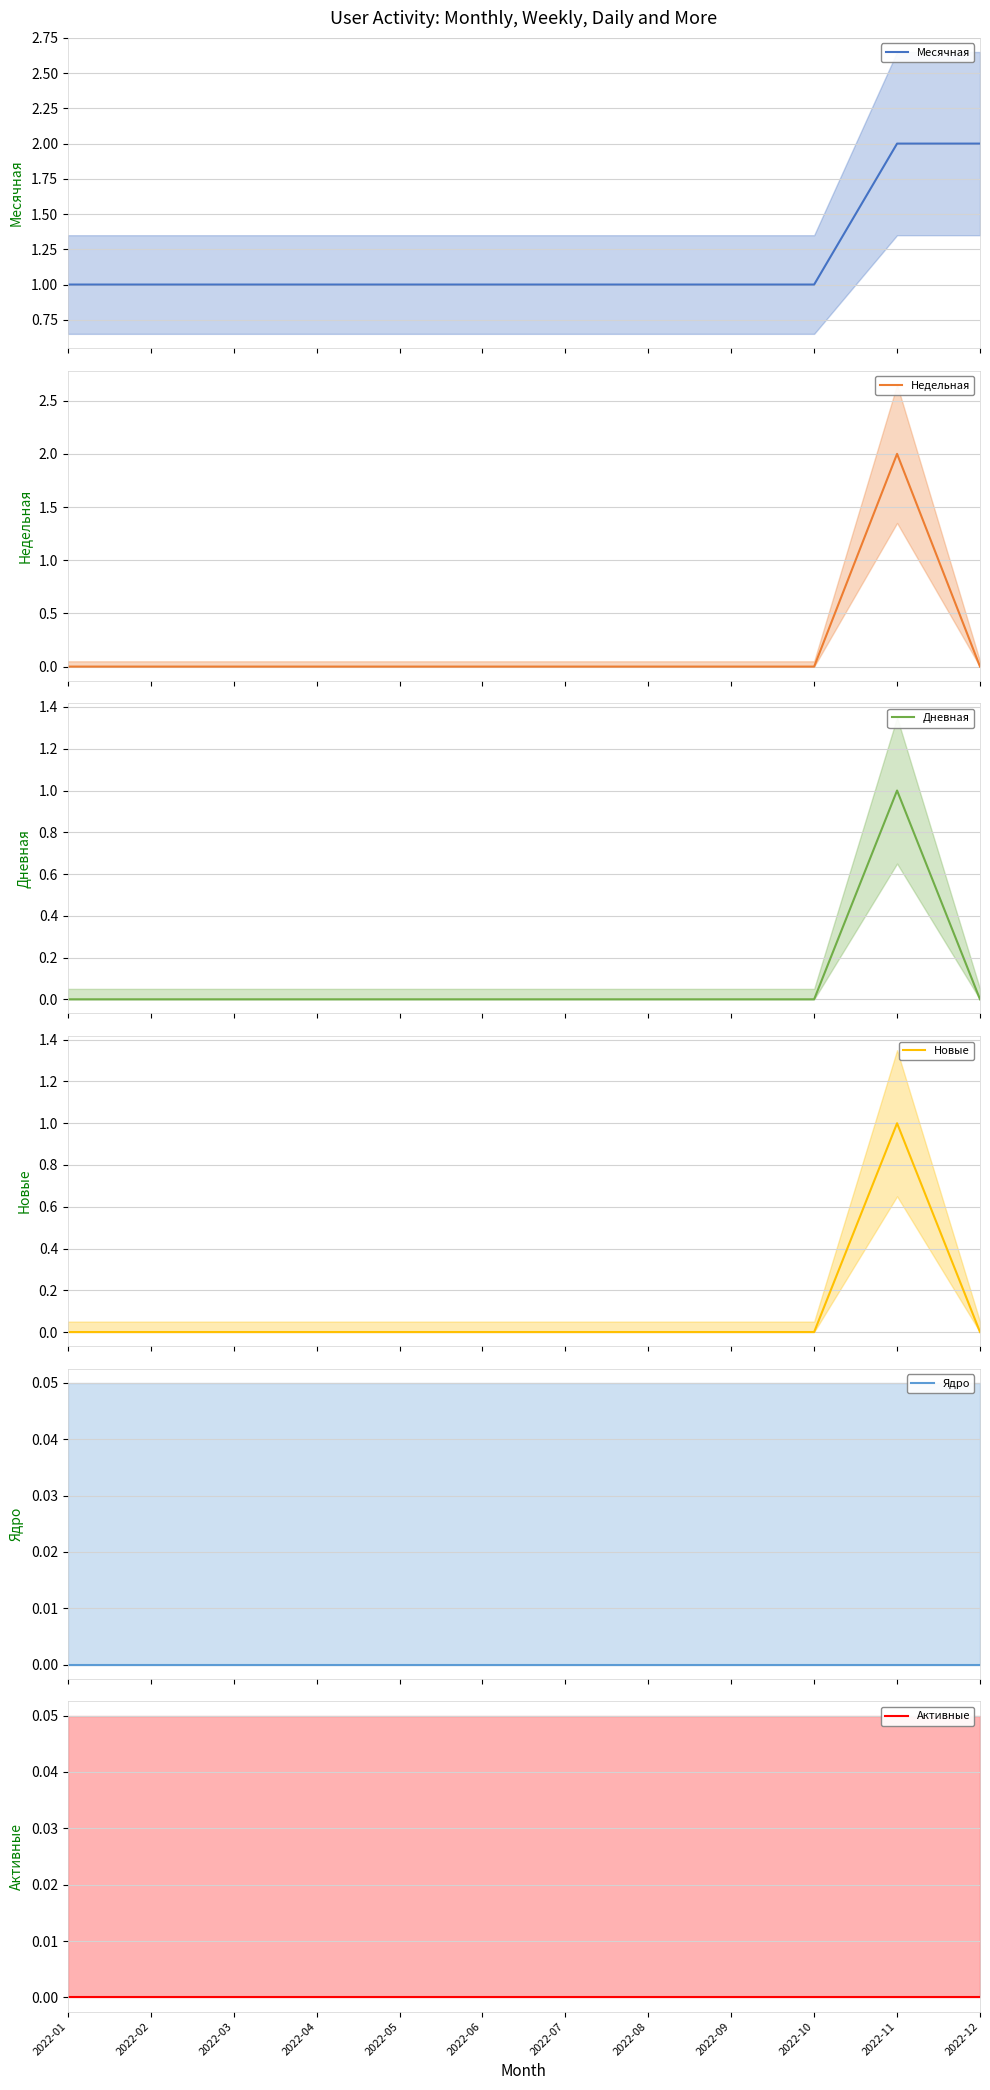

Which label corresponds to the largest value in the chart?

2022-11